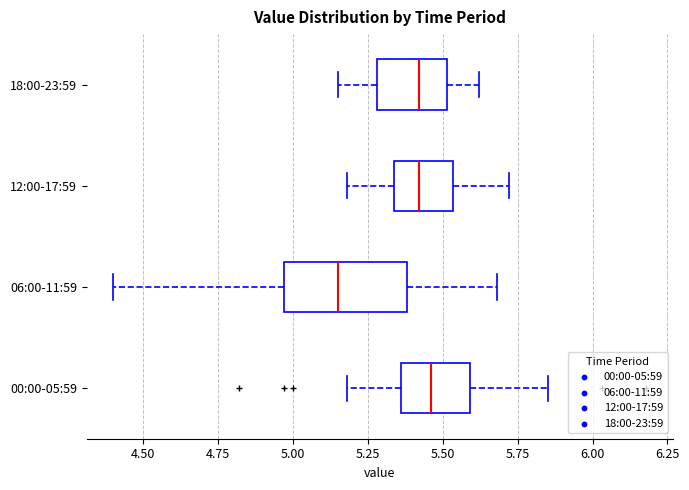

Reading bottom to top, transcribe this box plot: for each box, give where its median line is, the range the box spans, and where its two whiskers end, as read against the x-axis. The values are not printed on the chart, so give them approximately, as read against the axis.

00:00-05:59: median 5.45, box 5.35 to 5.60, whiskers 5.20 to 5.85
06:00-11:59: median 5.15, box 4.95 to 5.40, whiskers 4.40 to 5.70
12:00-17:59: median 5.40, box 5.35 to 5.55, whiskers 5.20 to 5.70
18:00-23:59: median 5.40, box 5.30 to 5.50, whiskers 5.15 to 5.60